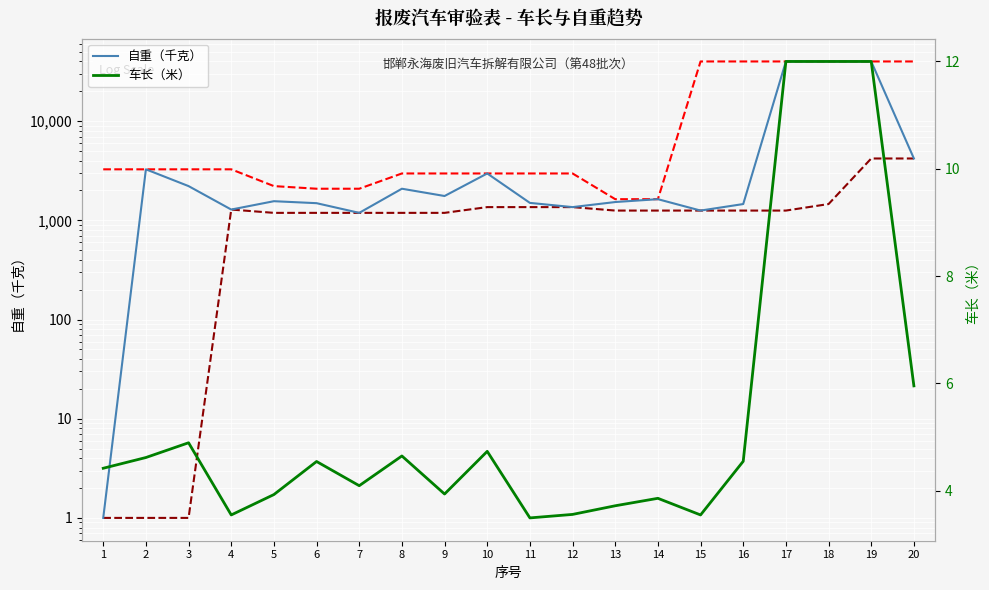

What is the minimum value shown in the chart?

1.0